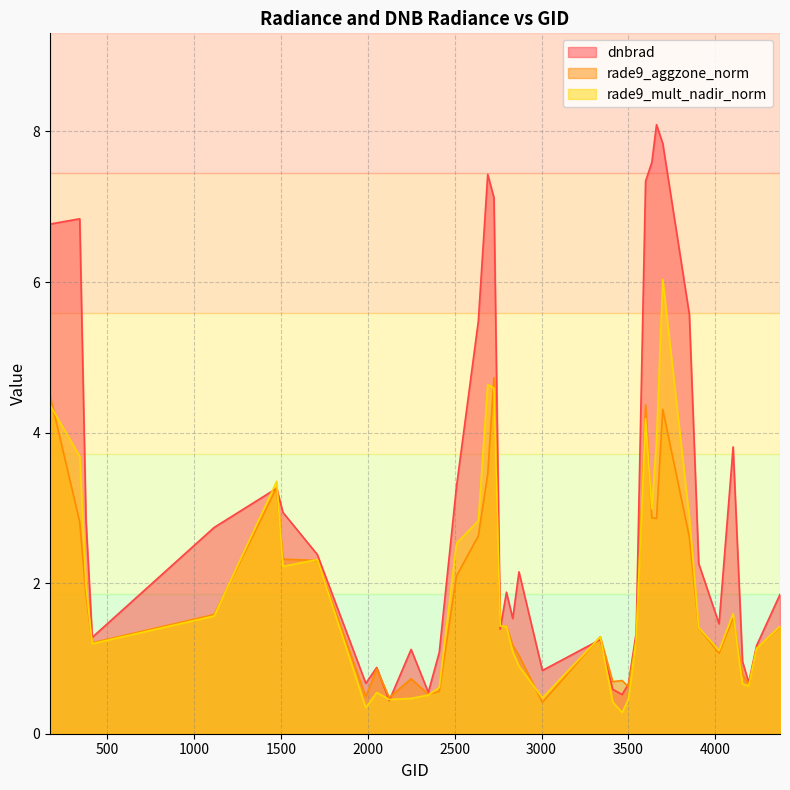

Reading right to left, what are all the values shown in this chart?

dnbrad: 4373=1.9	4238=1.2	4193=0.7	4157=1.0	4103=3.8	4022=1.5	3905=2.3	3851=5.6	3698=7.8	3662=8.1	3635=7.6	3599=7.3	3545=1.3	3500=0.7	3464=0.5	3410=0.6	3338=1.2	3005=0.8	2870=2.1	2834=1.5	2798=1.9	2762=1.4	2726=7.1	2690=7.4	2636=5.5	2510=3.3	2411=1.1	2348=0.6	2249=1.1	2123=0.4	2051=0.9	1988=0.7	1709=2.4	1511=2.9	1475=3.3	1115=2.7	413=1.3	377=2.8	341=6.8	170=6.8
rade9_aggzone_norm: 4373=1.4	4238=1.1	4193=0.6	4157=0.8	4103=1.5	4022=1.1	3905=1.4	3851=2.6	3698=4.3	3662=2.9	3635=2.9	3599=4.4	3545=1.3	3500=0.6	3464=0.7	3410=0.7	3338=1.3	3005=0.4	2870=1.0	2834=1.2	2798=1.4	2762=1.4	2726=4.7	2690=3.4	2636=2.6	2510=2.1	2411=0.6	2348=0.5	2249=0.7	2123=0.5	2051=0.9	1988=0.5	1709=2.3	1511=2.3	1475=3.3	1115=1.6	413=1.2	377=1.8	341=2.8	170=4.5
rade9_mult_nadir_norm: 4373=1.4	4238=1.1	4193=0.6	4157=0.7	4103=1.6	4022=1.1	3905=1.4	3851=2.9	3698=6.0	3662=3.9	3635=3.0	3599=4.2	3545=1.3	3500=0.5	3464=0.3	3410=0.4	3338=1.3	3005=0.5	2870=0.9	2834=1.1	2798=1.4	2762=1.4	2726=4.6	2690=4.6	2636=2.8	2510=2.5	2411=0.6	2348=0.5	2249=0.5	2123=0.5	2051=0.5	1988=0.3	1709=2.3	1511=2.2	1475=3.4	1115=1.6	413=1.2	377=2.0	341=3.7	170=4.4